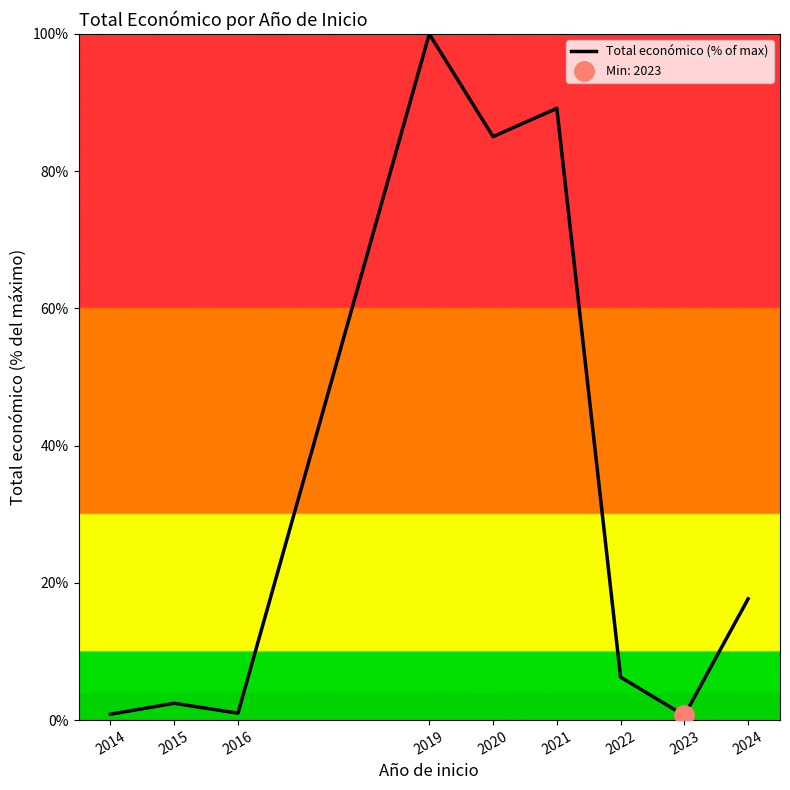

The chart shows a value of 17.7 at 2024. True or false?

True